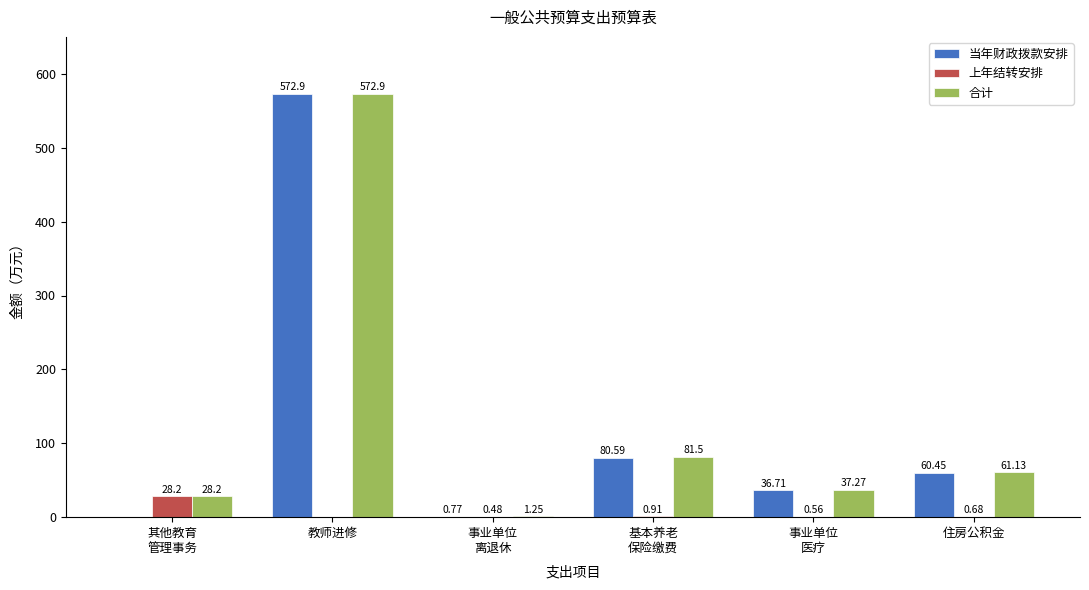

What is the average value of the 合计 series?

130.4